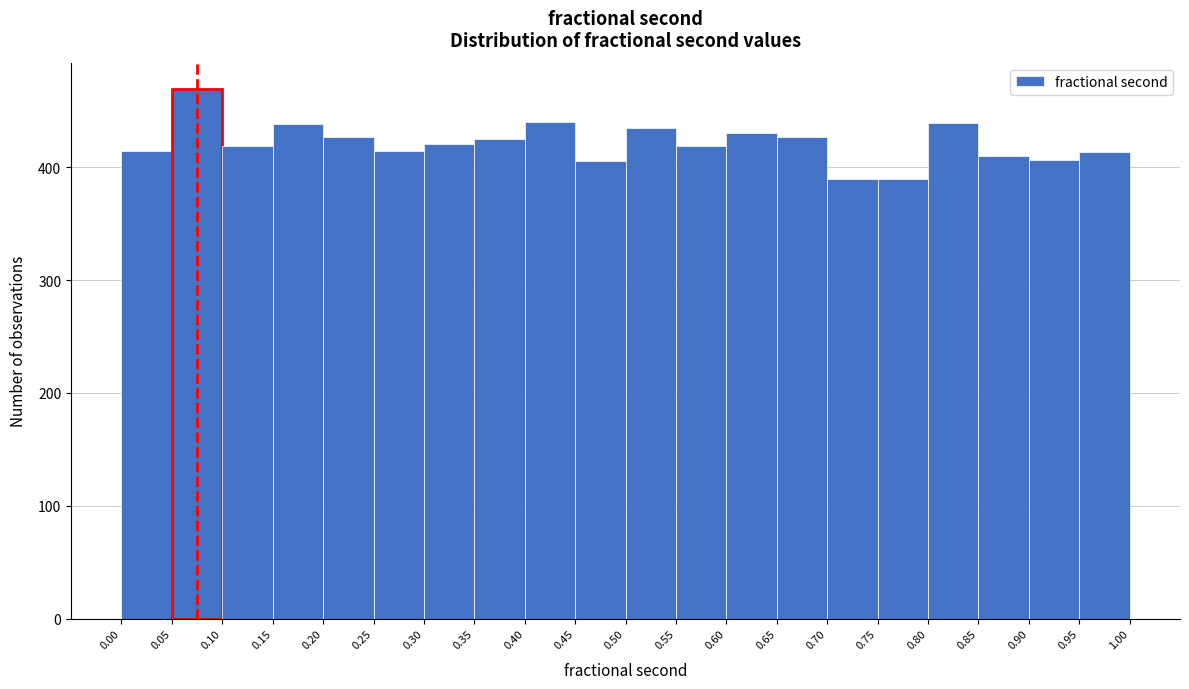

Reading left to right, list every bar in this chart as the range it spans on the x-axis followed by its height. The values are not printed on the chart, so give them approximately, as read against the axis.

0.00 to 0.05: 410
0.05 to 0.10: 470
0.10 to 0.15: 420
0.15 to 0.20: 440
0.20 to 0.25: 430
0.25 to 0.30: 410
0.30 to 0.35: 420
0.35 to 0.40: 430
0.40 to 0.45: 440
0.45 to 0.50: 410
0.50 to 0.55: 440
0.55 to 0.60: 420
0.60 to 0.65: 430
0.65 to 0.70: 430
0.70 to 0.75: 390
0.75 to 0.80: 390
0.80 to 0.85: 440
0.85 to 0.90: 410
0.90 to 0.95: 410
0.95 to 1.00: 410